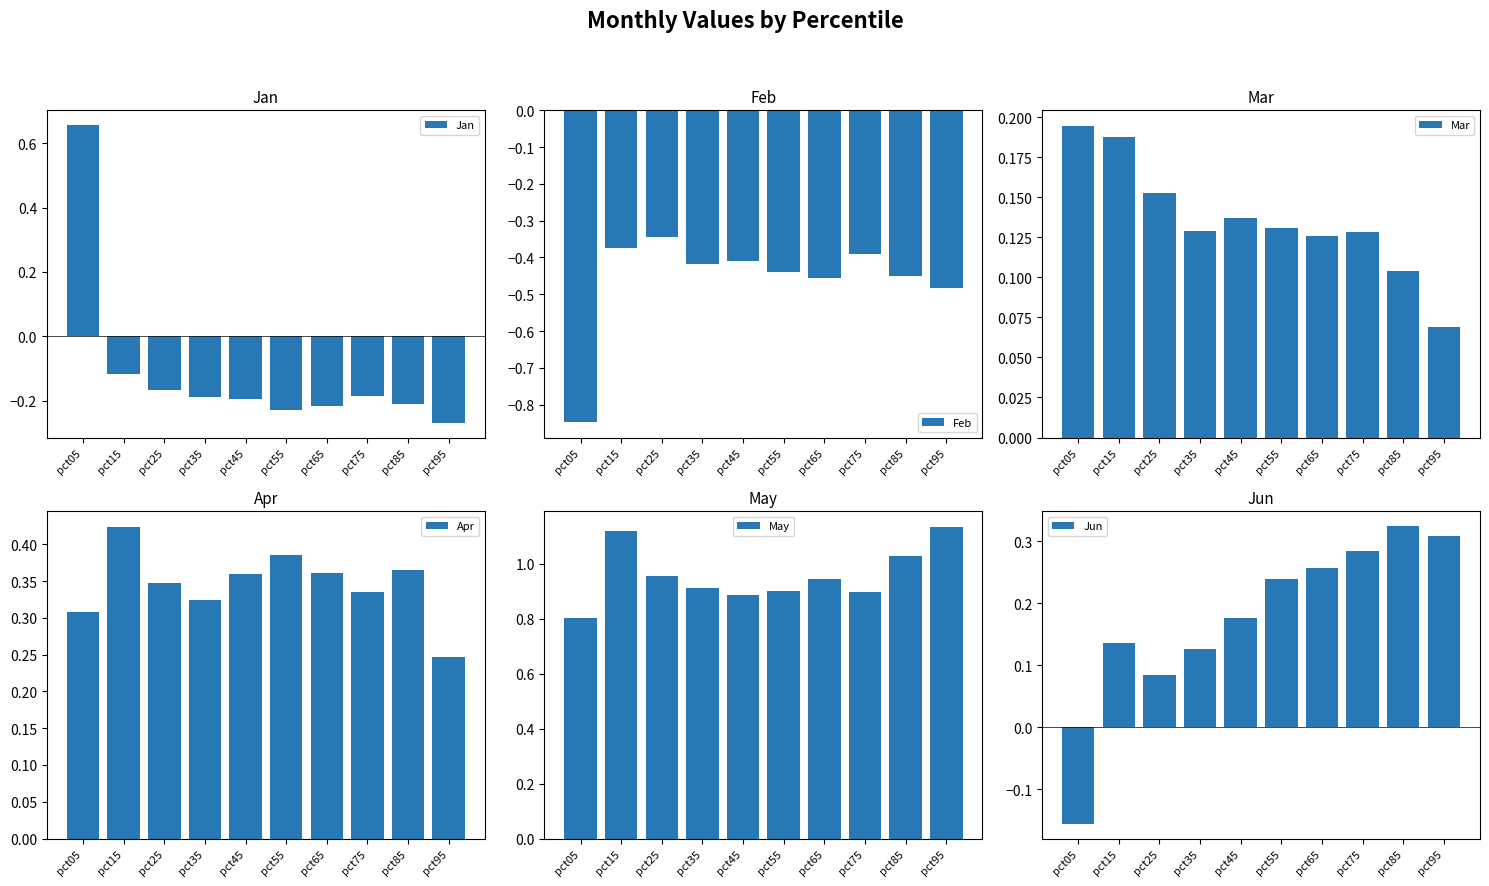

Count the number of categories in the chart.

10